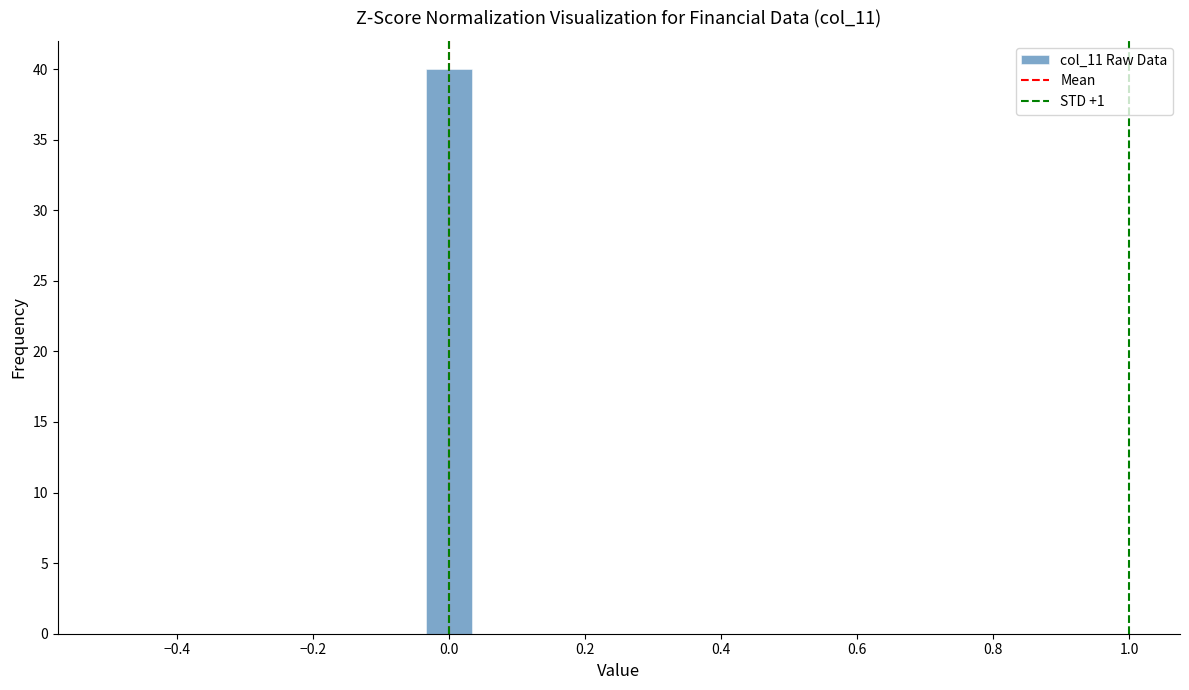

Read against the x-axis, roughly where is the centre of the tallest bar?

0.00